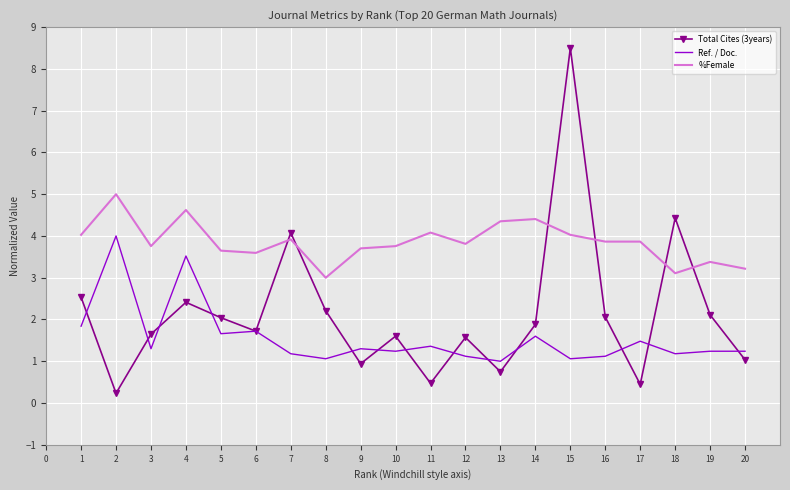

How many series are shown in this chart?

3